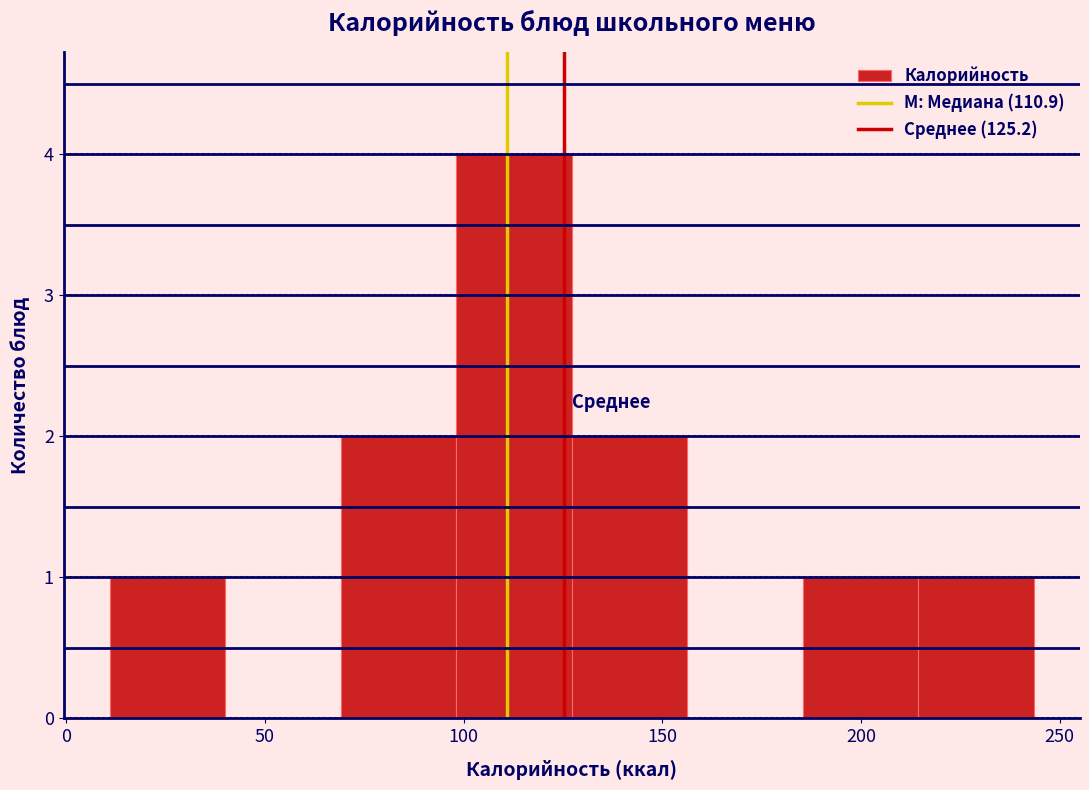

Reading left to right, list every bar in this chart as the range it spans on the x-axis followed by its height. Neither the bar edges nor the heights are printed on the chart, so give them approximately, as read against the axes.

10 to 40: 1
40 to 70: 0
70 to 100: 2
100 to 125: 4
125 to 155: 2
155 to 185: 0
185 to 215: 1
215 to 245: 1